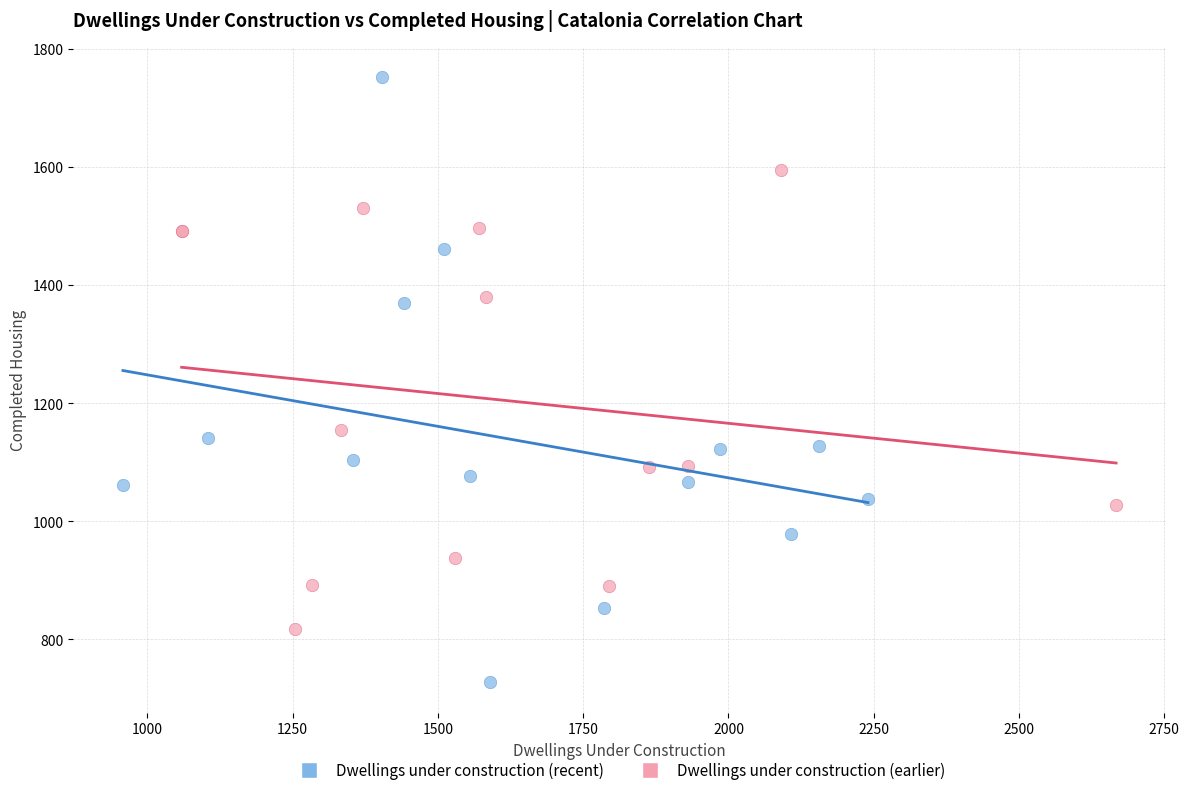

What are all the series names shown in the legend?

Dwellings under construction (recent), Dwellings under construction (earlier)